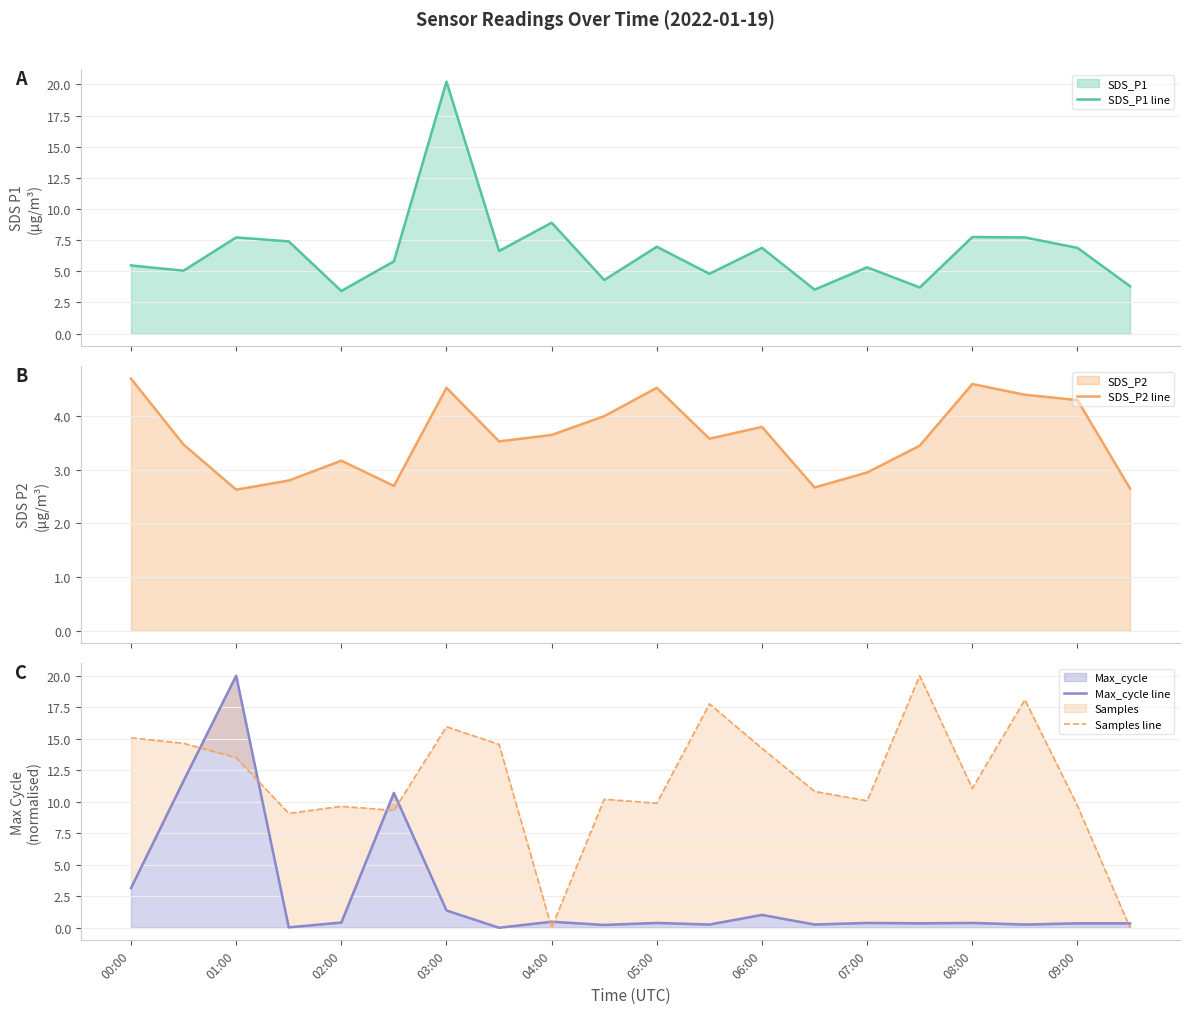

How many values in Max_cycle line are above zero?

19